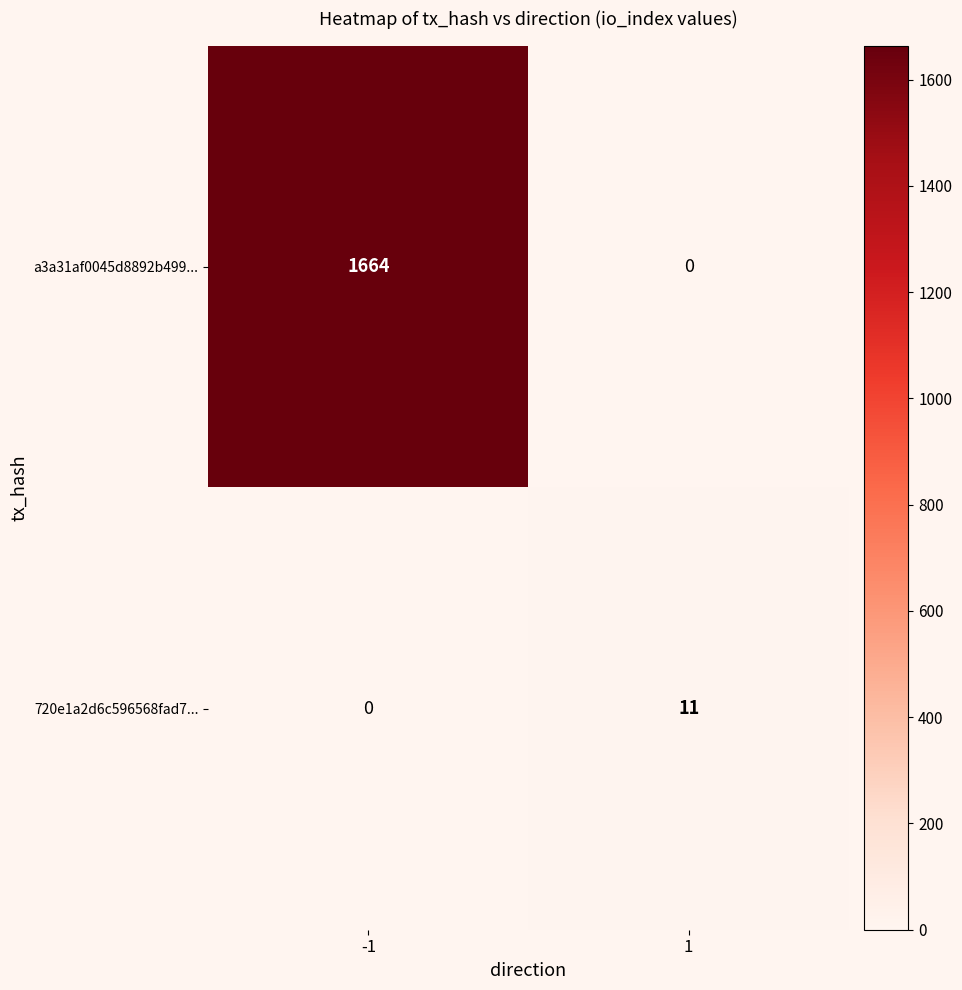

List the series in order of their overall mean, highest first.

a3a31af0045d8892b499..., 720e1a2d6c596568fad7...